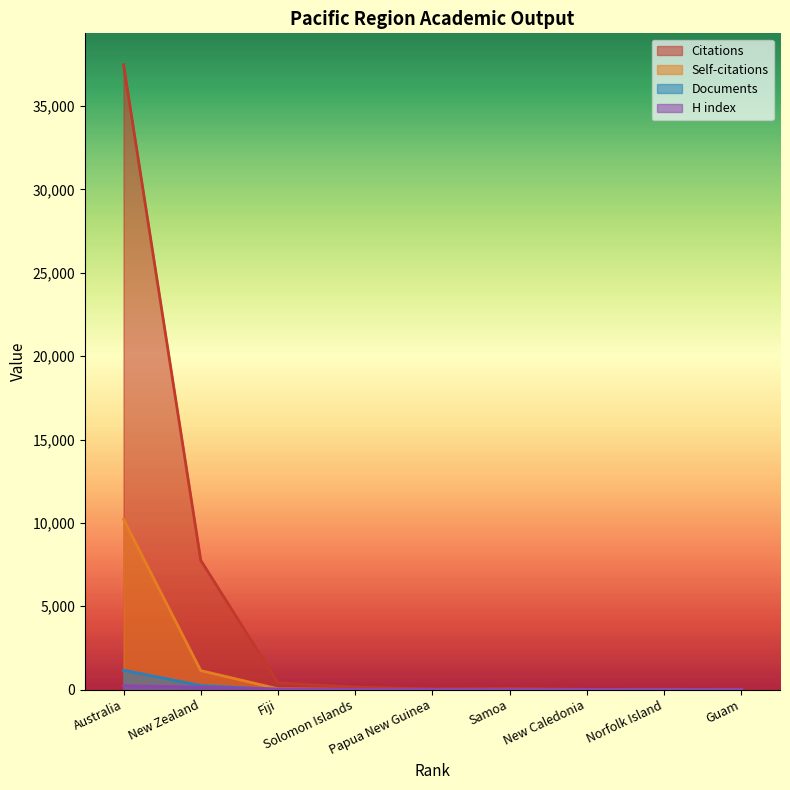

What position from the right is Norfolk Island?

2